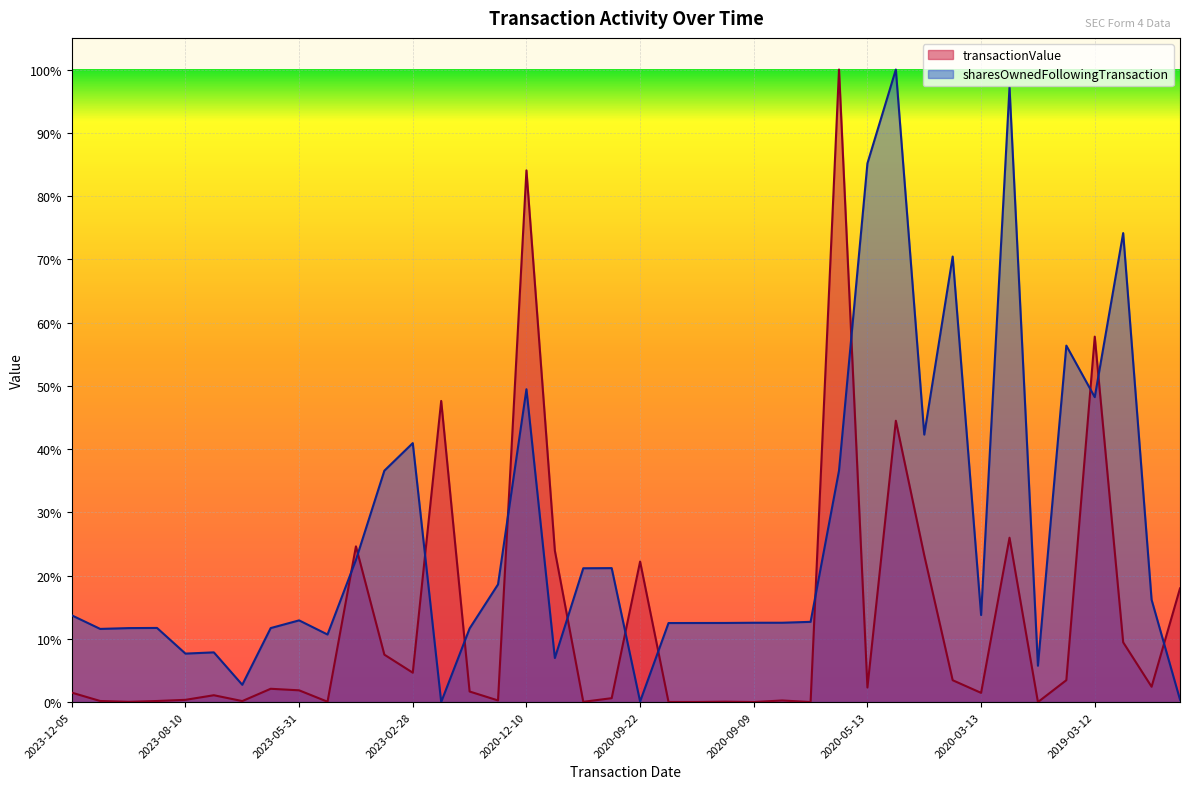

True or false: sharesOwnedFollowingTransaction and transactionValue intersect in this chart.

True